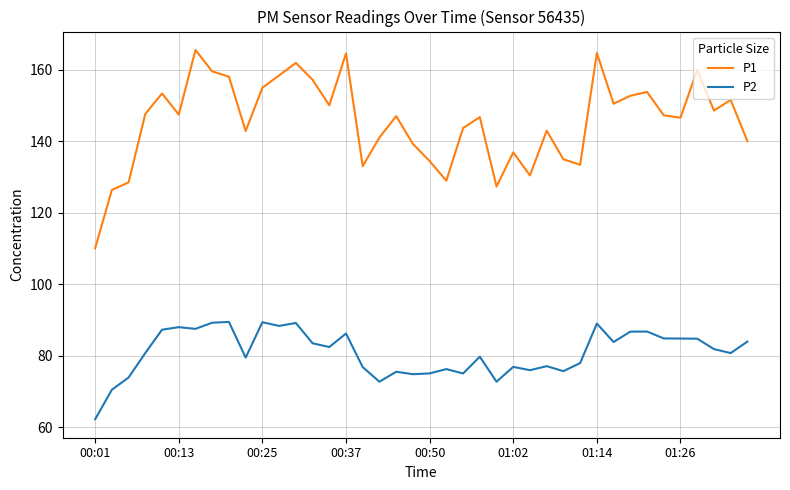

True or false: P1 and P2 cross at least once.

False